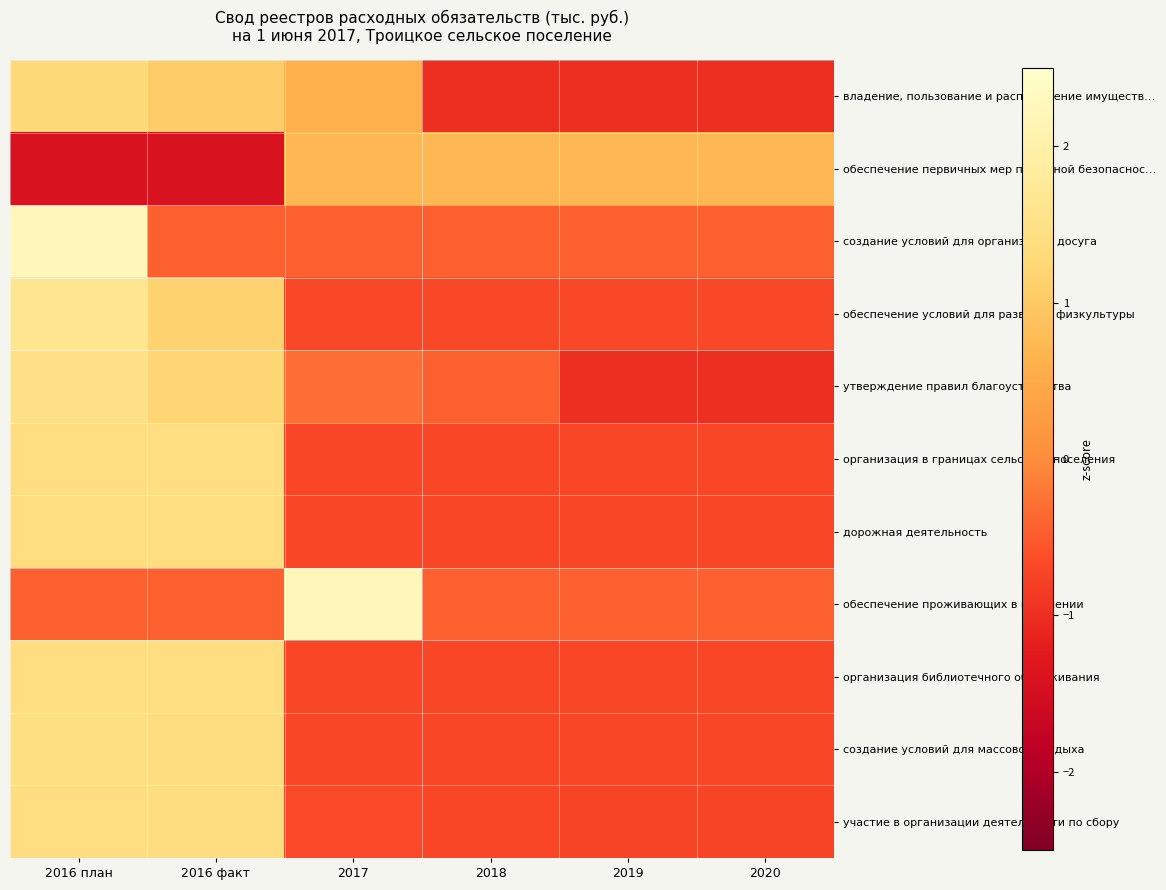

Which label corresponds to the largest value in the chart?

2017